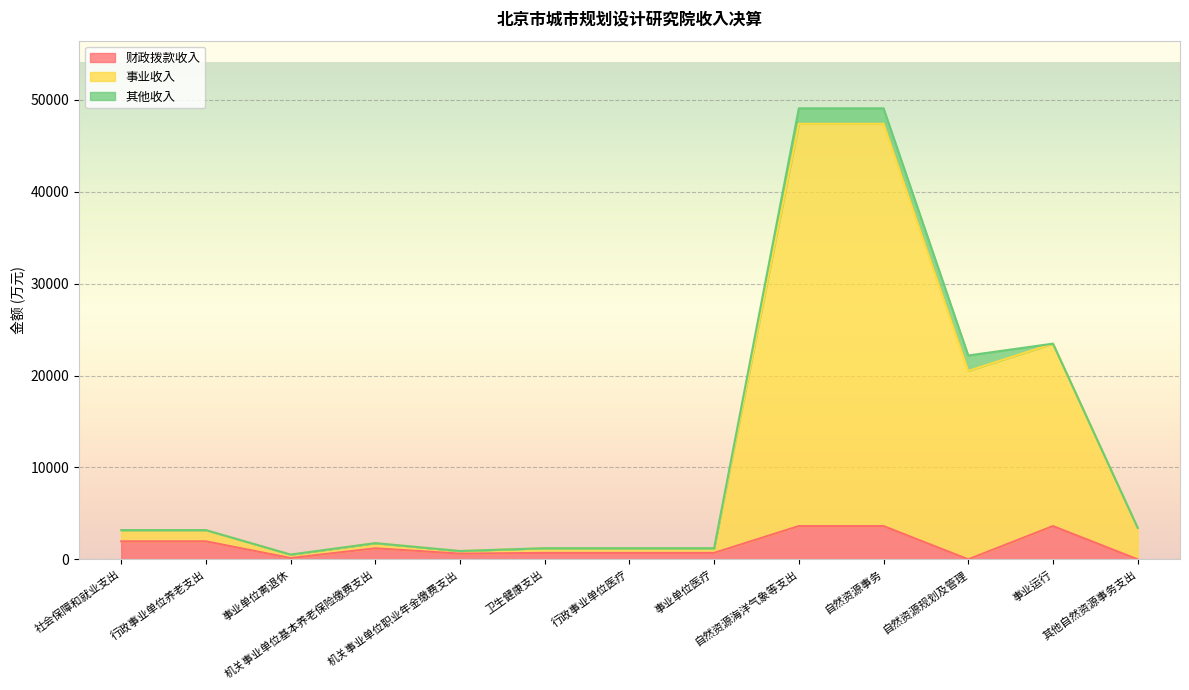

Which series has the largest range (max minus min)?

事业收入